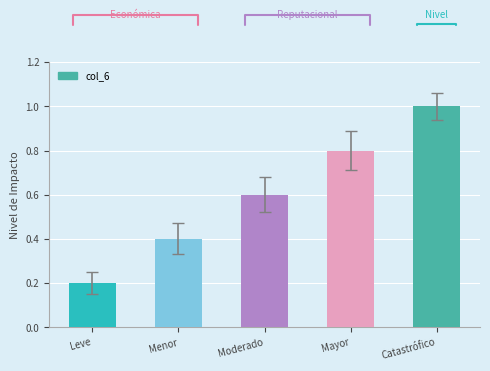

What is the smallest value displayed?

0.2